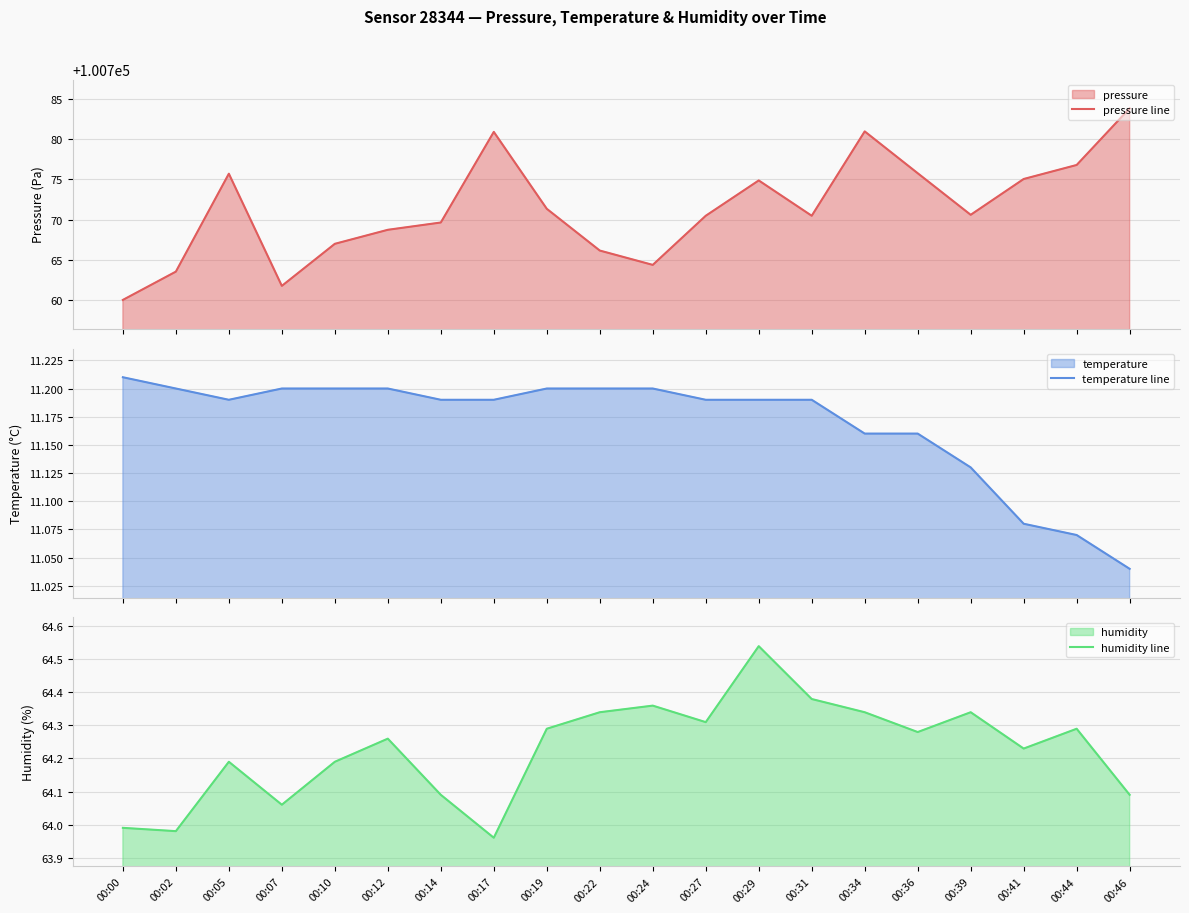

How many lines are shown in the chart?

3